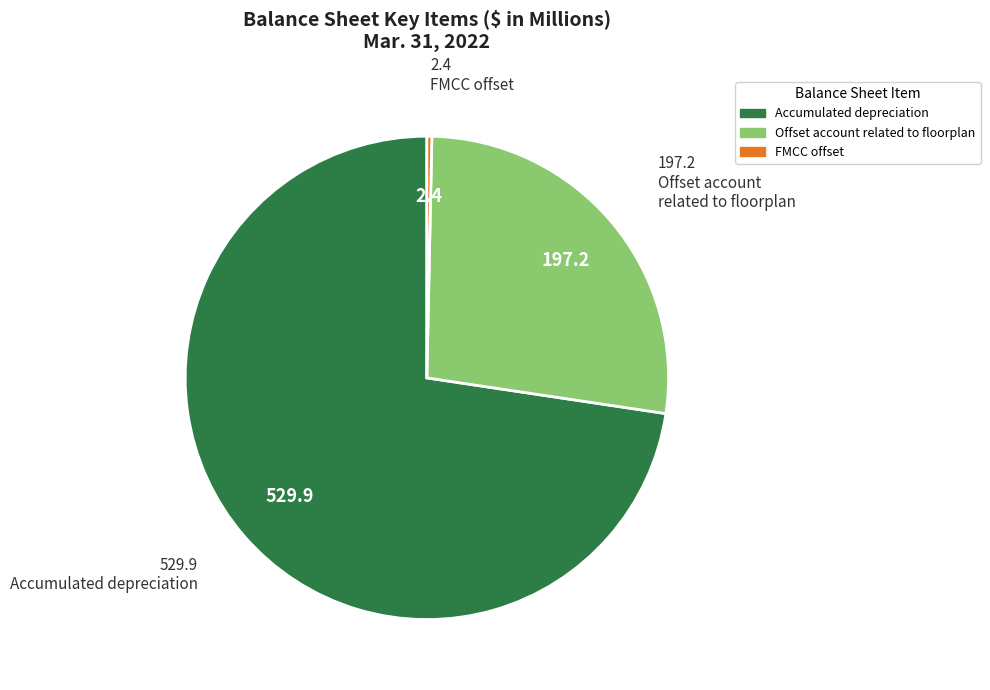

True or false: Offset account related to floorplan accounts for 14% of the total.

False